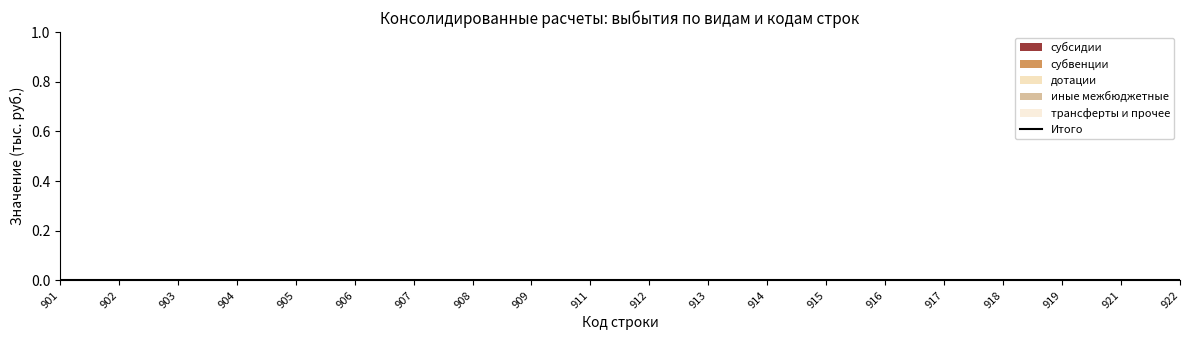

True or false: субвенции and иные межбюджетные intersect in this chart.

False